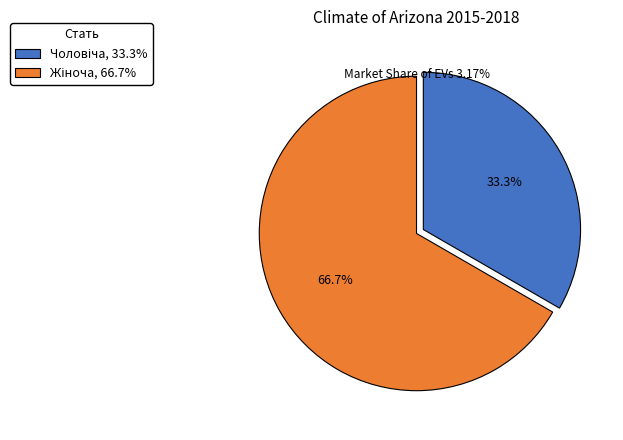

To the nearest percent, what is the difference between the largest and smallest slice percentages?

33%